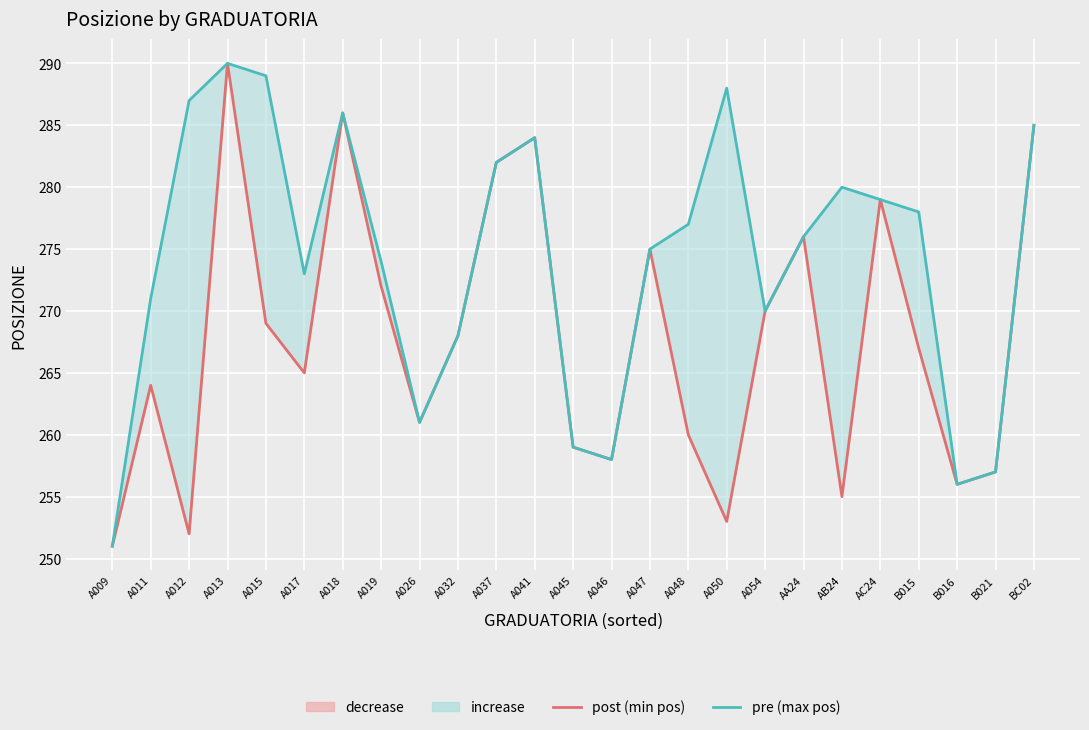

True or false: pre (max position) and post (min position) intersect in this chart.

False